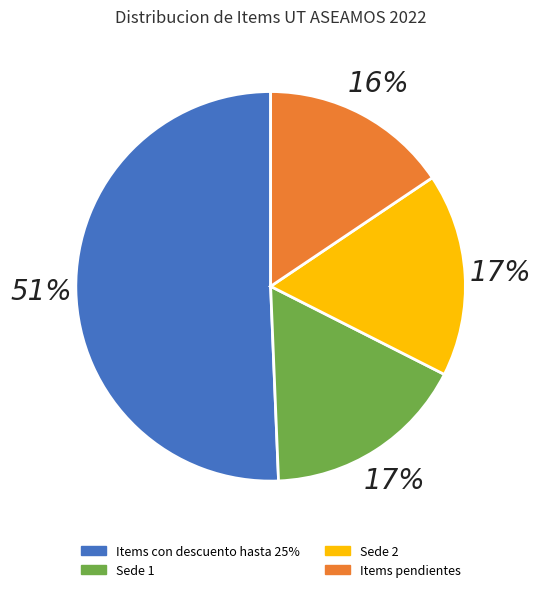

What is the ratio of the value at Items con descuento hasta 25% to the value at Sede 1?

3.0